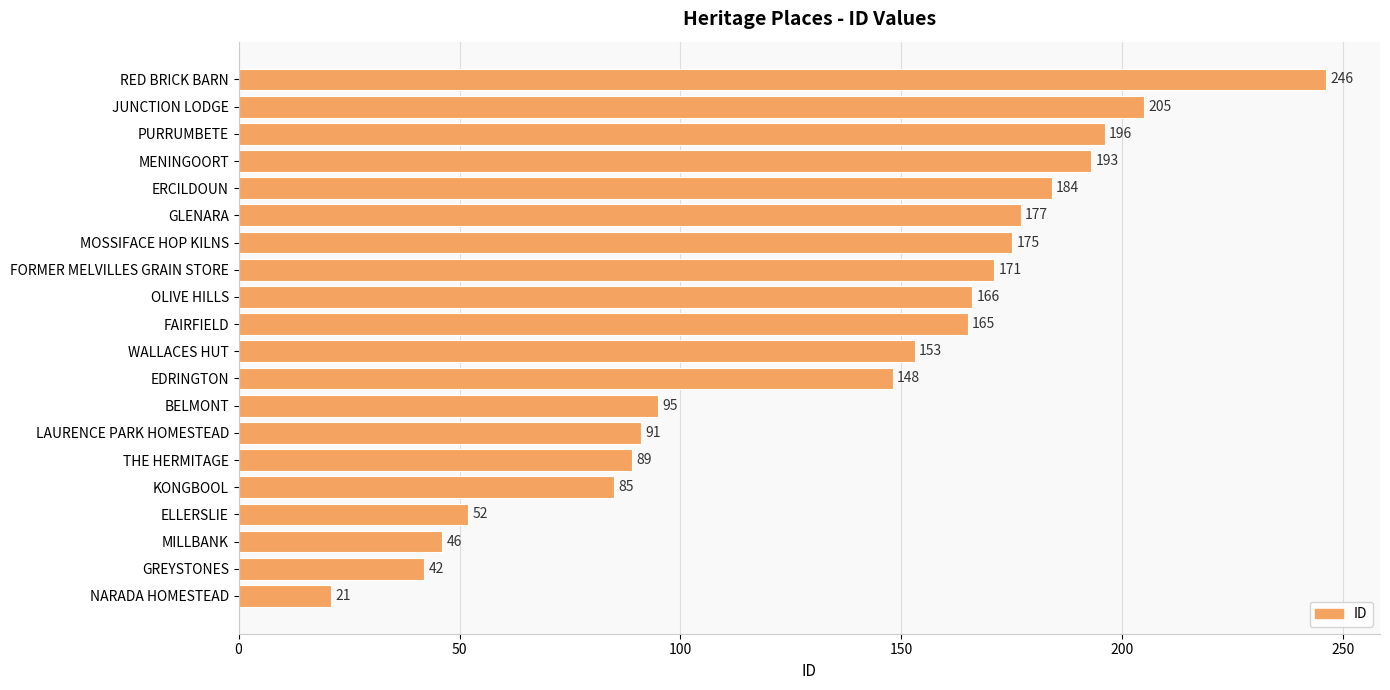

How many data points does each series have?

20